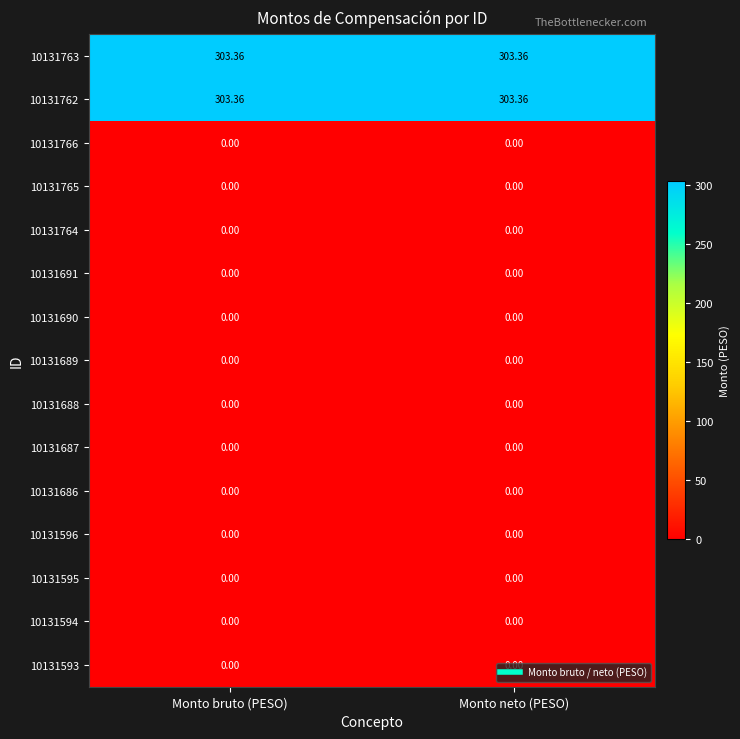

What is the greatest value displayed?

303.4